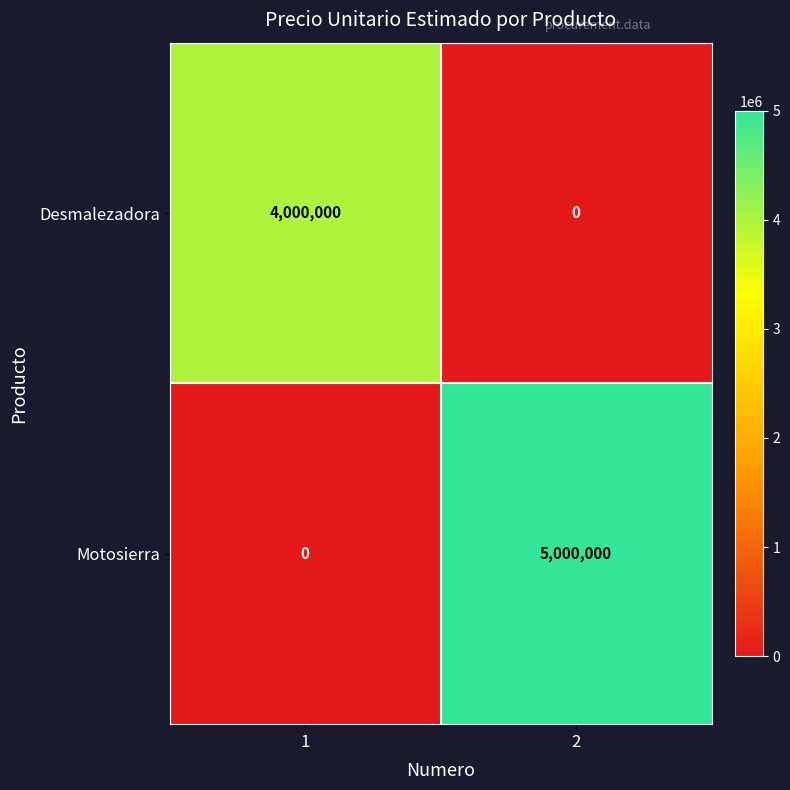

The Motosierra series shows 5000000 at 2. True or false?

True